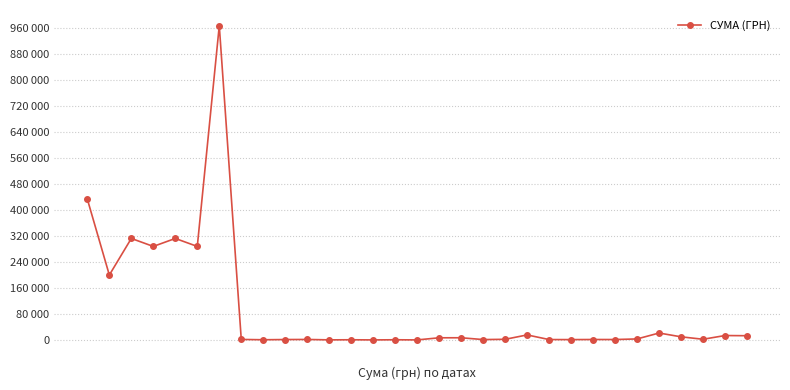

Is this an area chart (filled region under the line)?

No